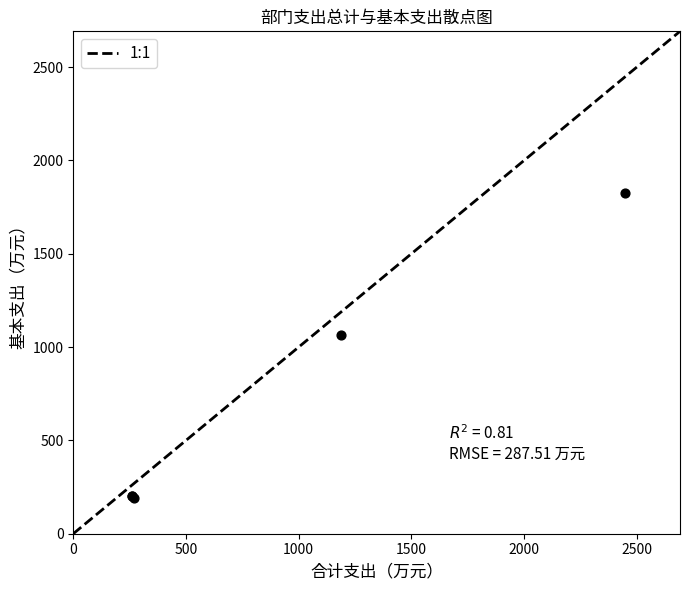

What Y value in the scatter plot is closest to 1007?

1065.8